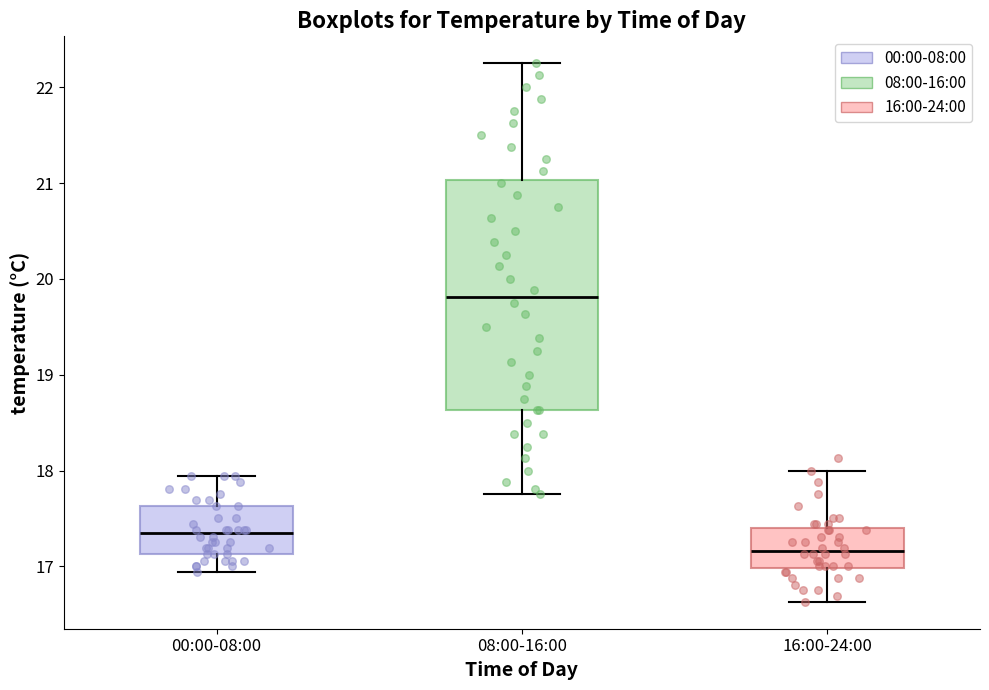

Which box's median line is the lowest?

16:00-24:00